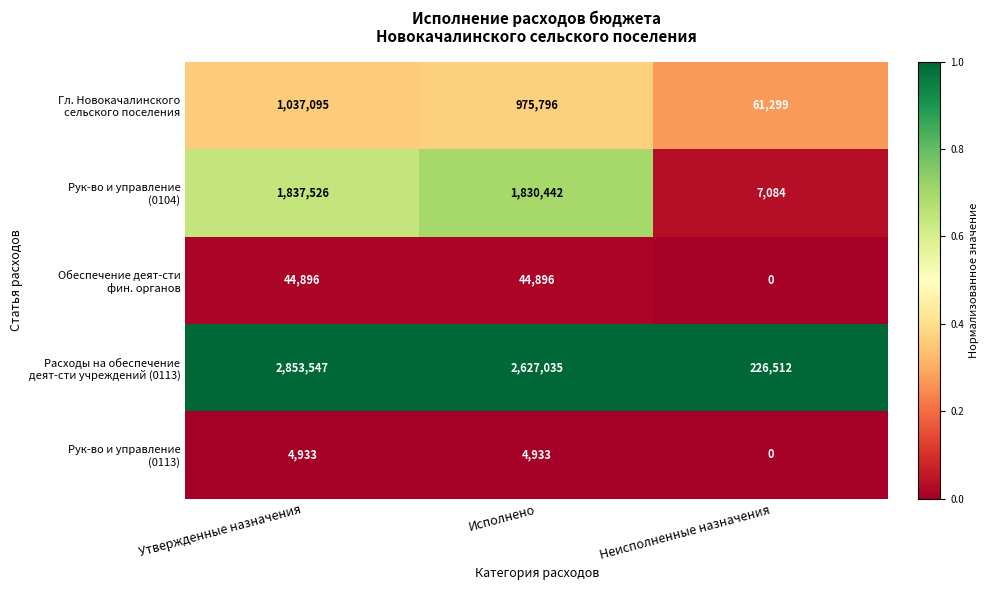

What is the total value across all series at Исполнено?

5483102